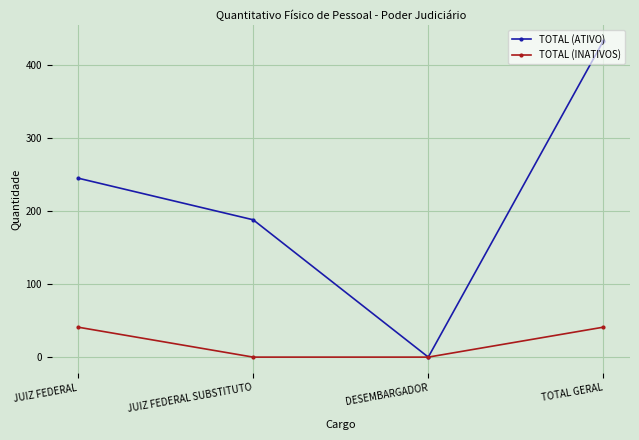

Which series has the largest range (max minus min)?

TOTAL (ATIVO)